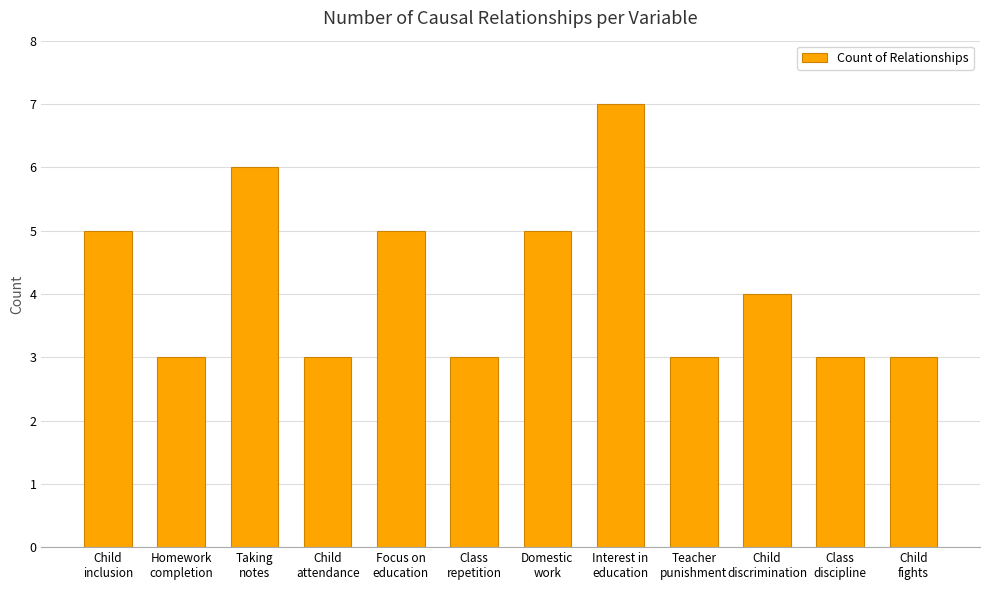

What is the approximate value at Class
repetition?

3